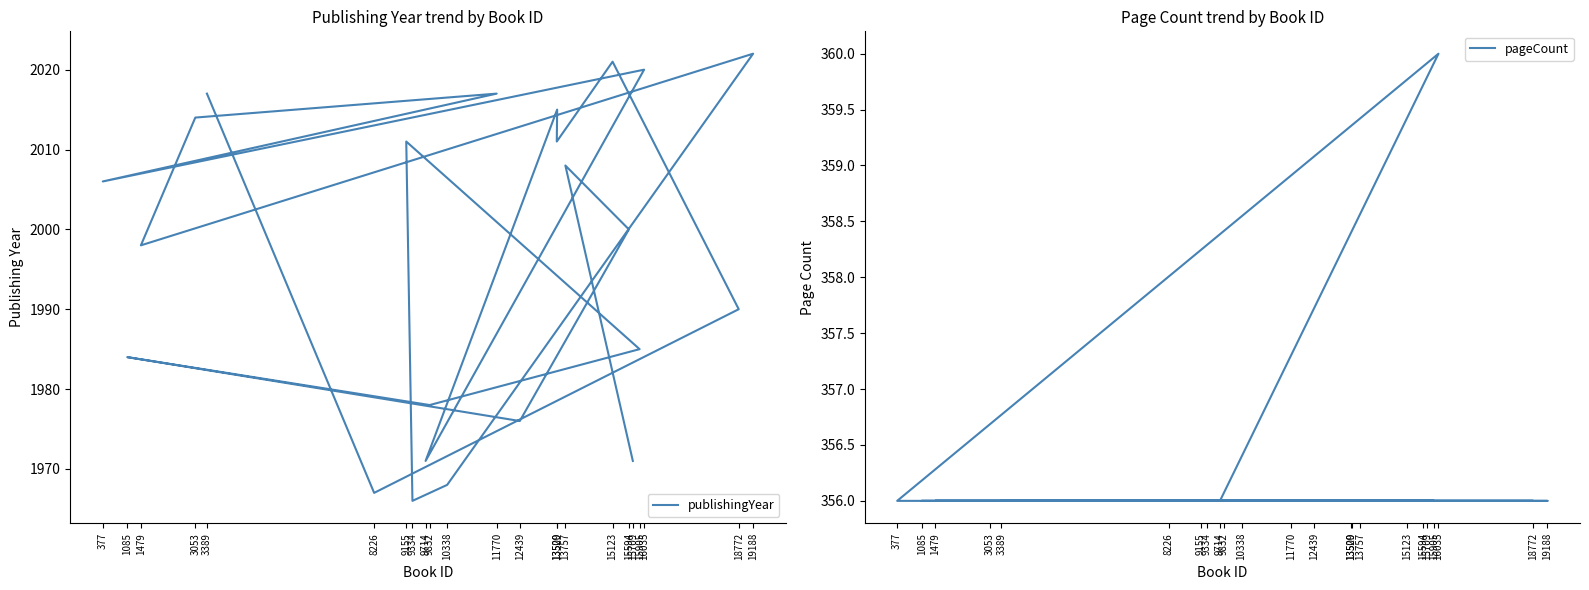

Rank the series at 3053 from highest to lowest value.

publishingYear, pageCount